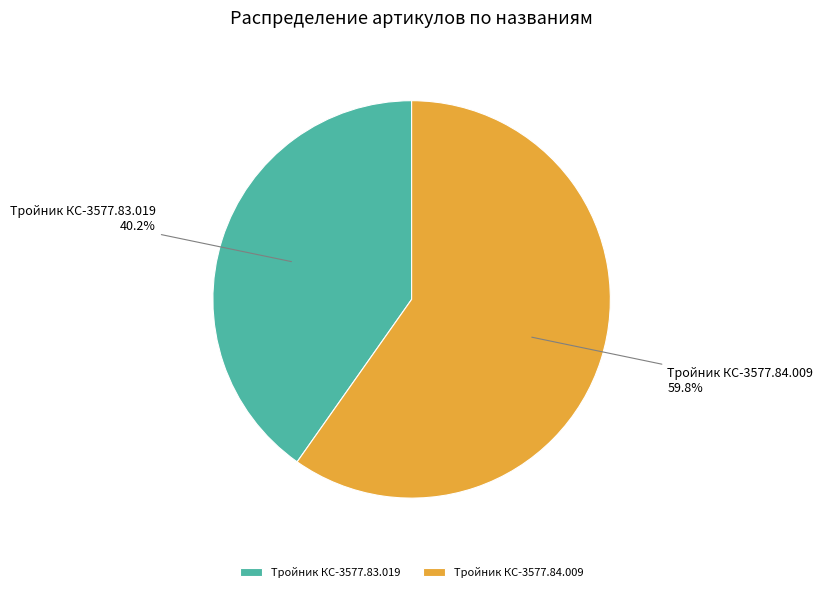

To the nearest percent, what portion does Тройник КС-3577.83.019 represent?

40%